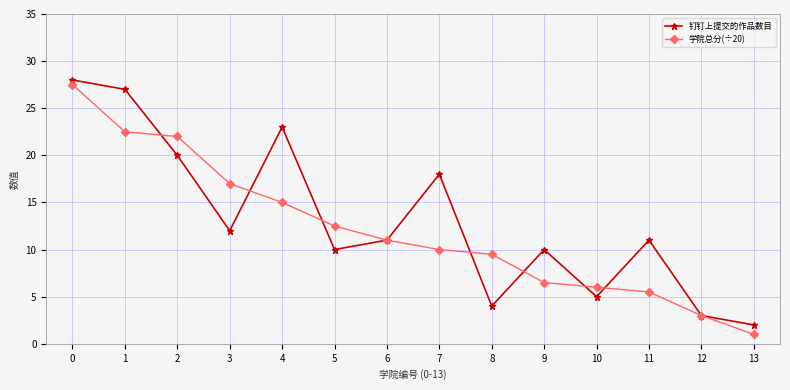

Between 4 and 10, which series saw the biggest shift?

钉钉上提交的作品数目